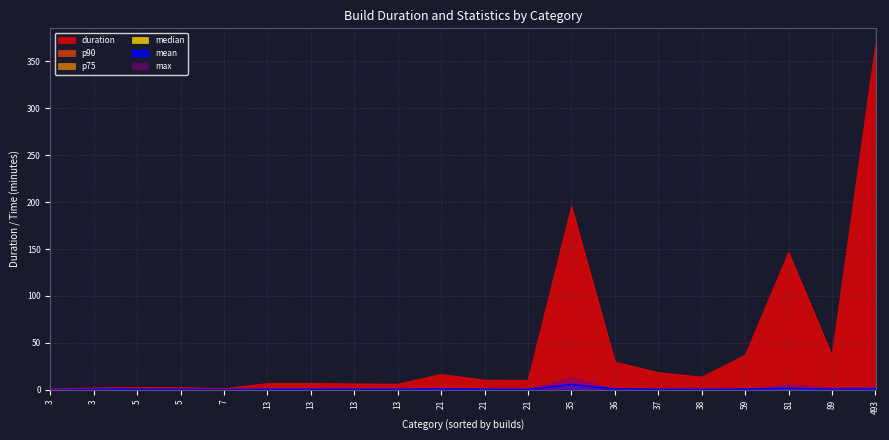

Does the chart display data point markers on the line(s)?

No